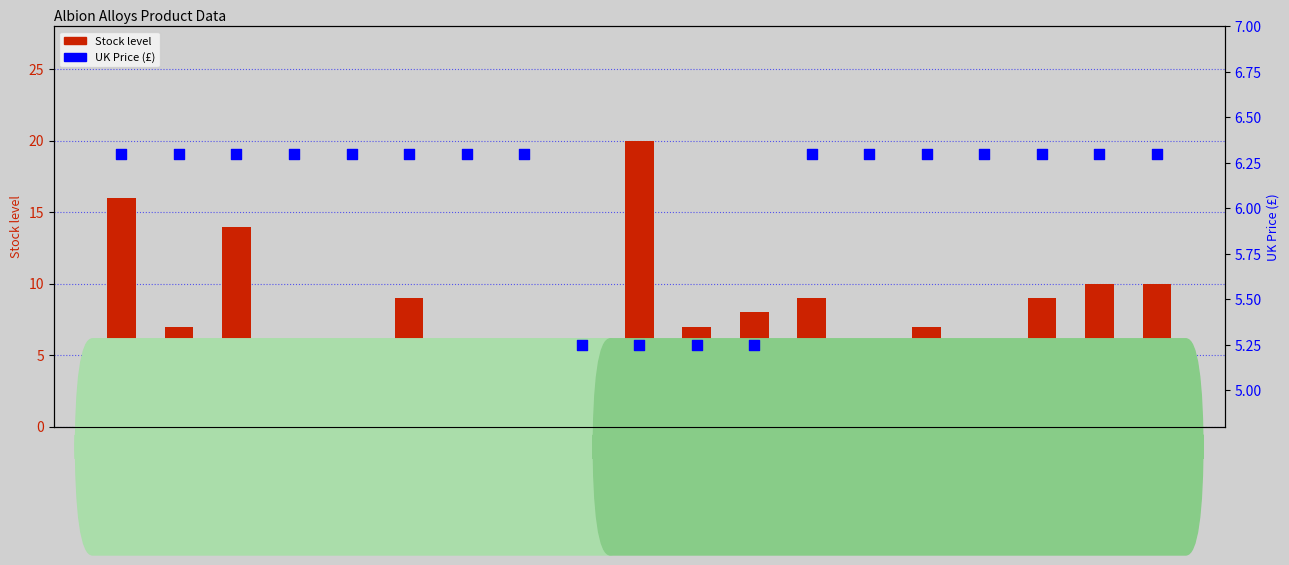

Which series has the widest spread of Y values?

Stock level